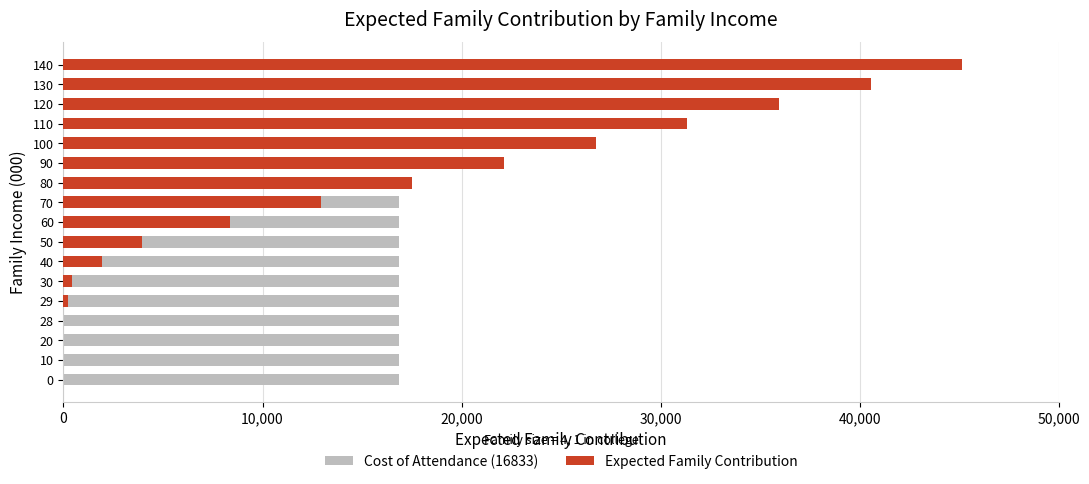

Is the value of Expected Family Contribution at 14 greater than the value of Cost of Attendance (16833) at 7?

Yes